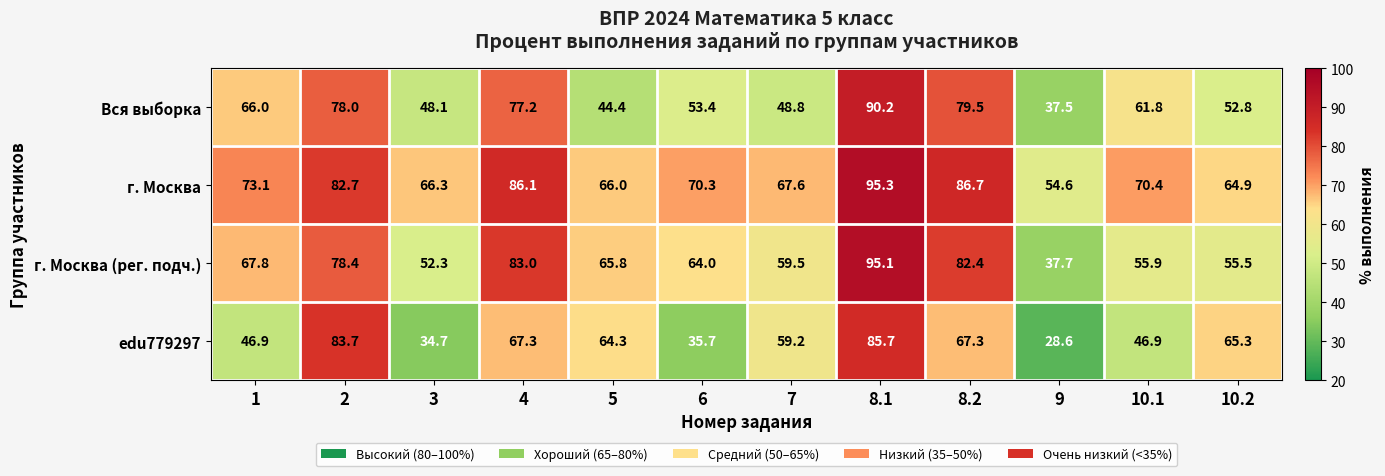

Rank the series by their maximum value, from highest to lowest.

г. Москва, г. Москва (рег. подч.), Вся выборка, edu779297